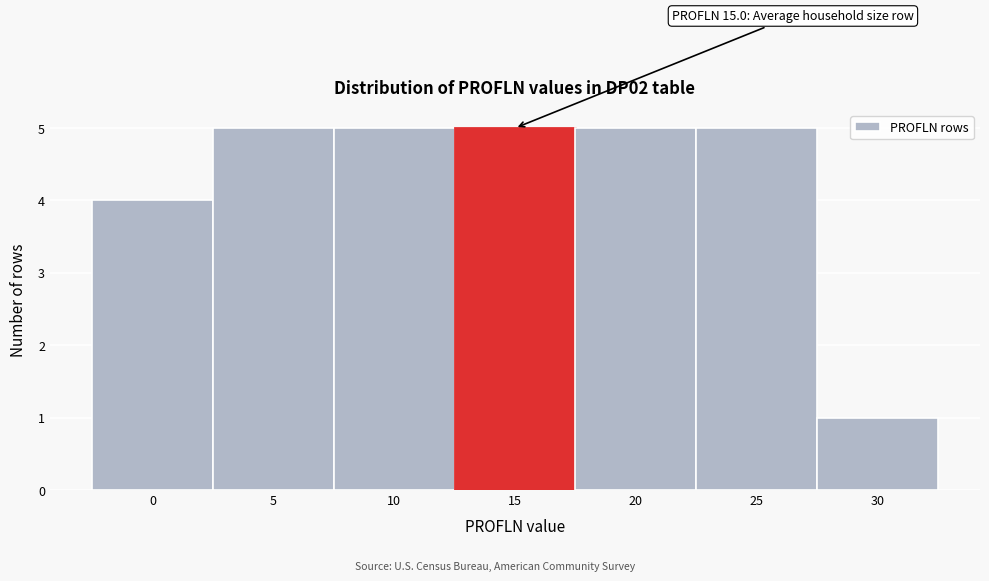

Reading left to right, what are all the values shown in this chart?

0=4	5=5	10=5	15=5	20=5	25=5	30=1